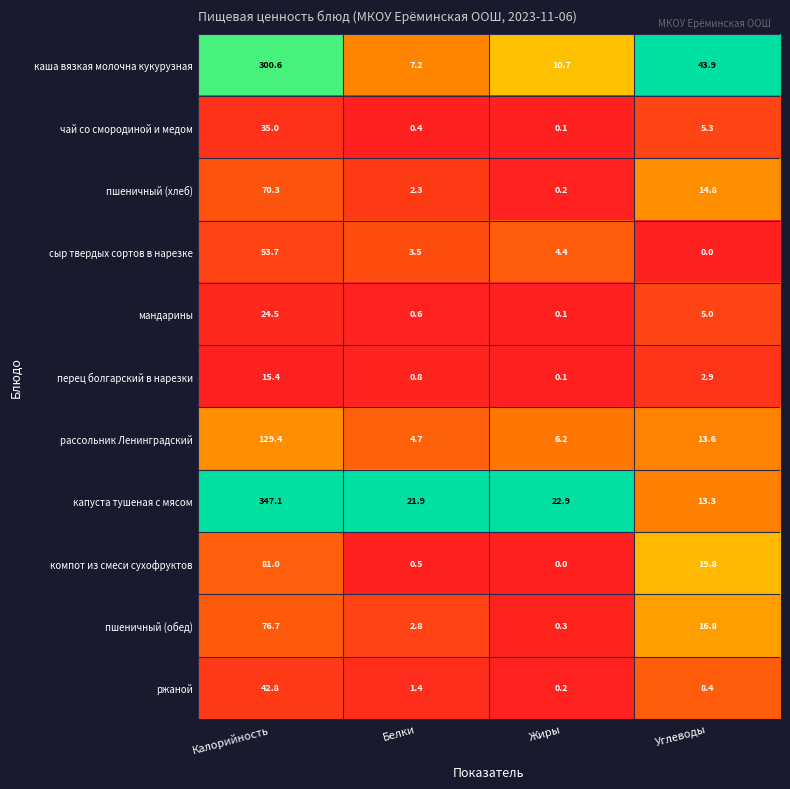

Which series has the largest total across all categories?

капуста тушеная с мясом